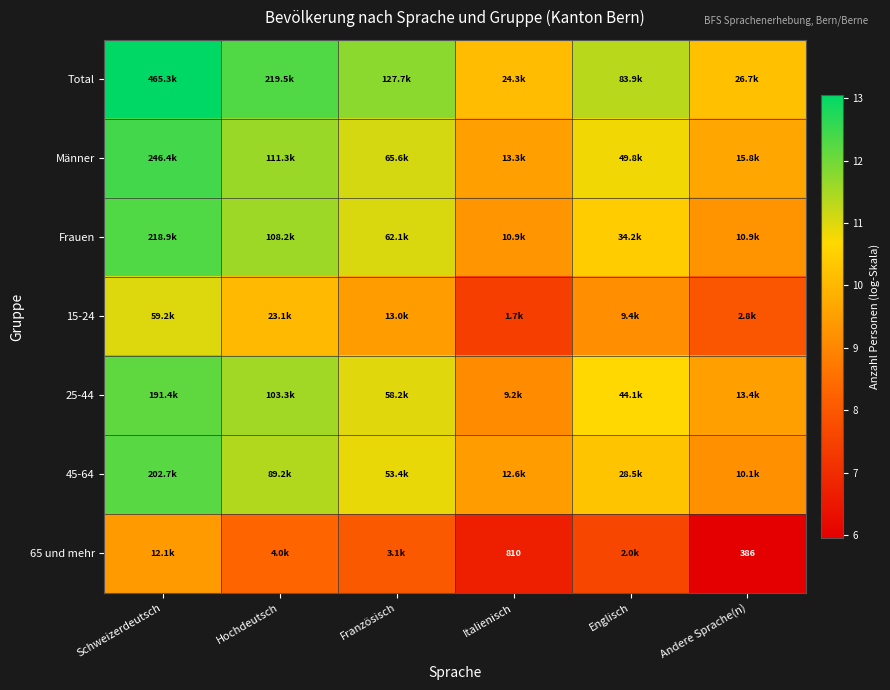

What value does the Total series have at Hochdeutsch?

12.3